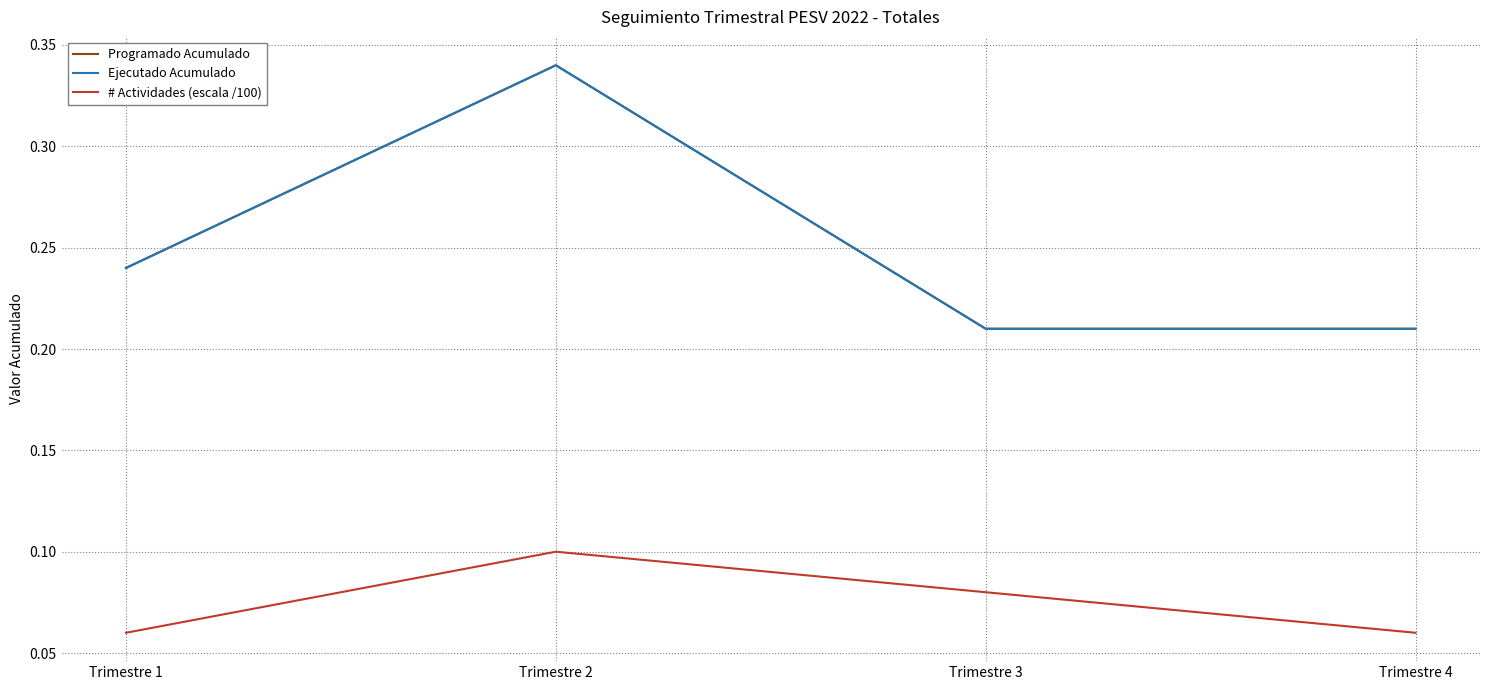

What is the value of the Programado Acumulado point at the 4th from the left?

0.2